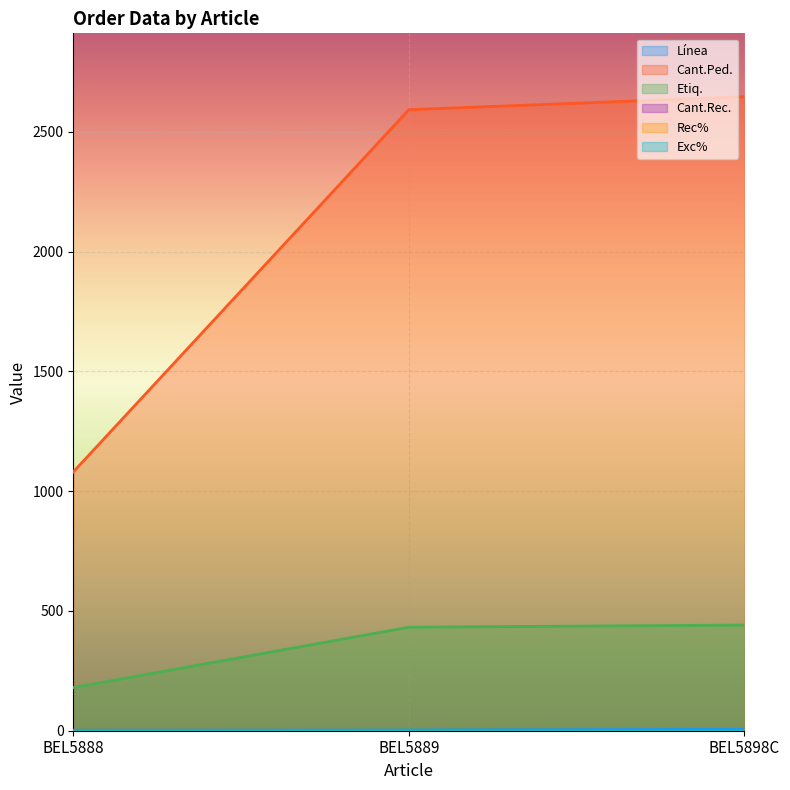

At which label does Etiq. reach its peak?

BEL5898C